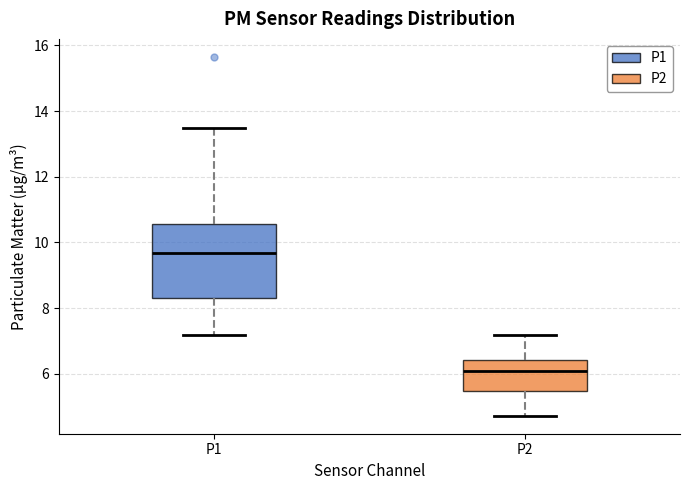

Which box has the highest median line?

P1